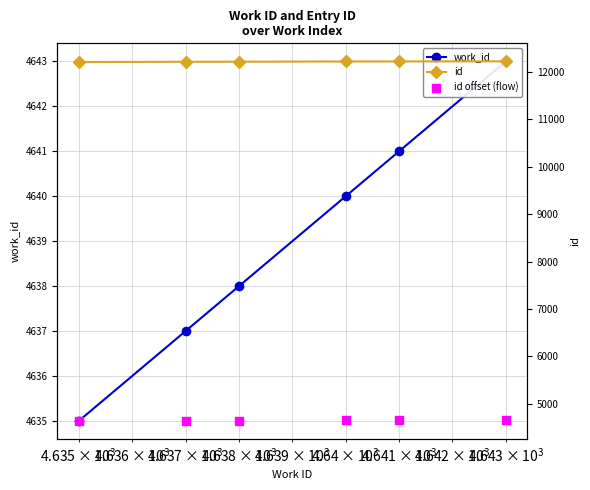

At how many categories does at least one series exceed 10247?

6